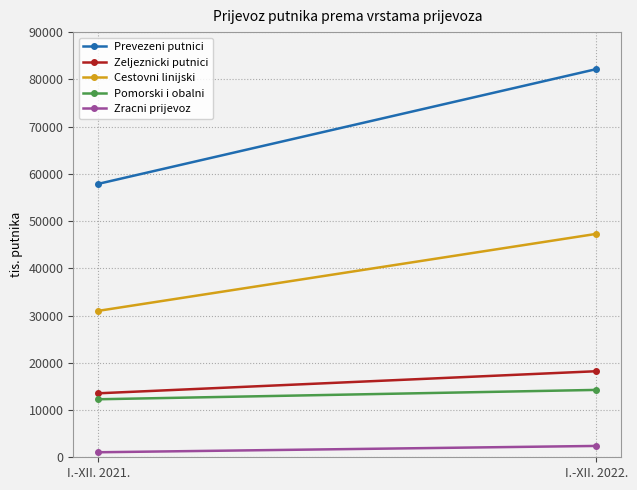

Reading right to left, what are all the values shown in this chart?

Prevezeni putnici: I.-XII. 2022.=82170	I.-XII. 2021.=57874
Zeljeznicki putnici: I.-XII. 2022.=18216	I.-XII. 2021.=13541
Cestovni linijski: I.-XII. 2022.=47292	I.-XII. 2021.=30993
Pomorski i obalni: I.-XII. 2022.=14261	I.-XII. 2021.=12280
Zracni prijevoz: I.-XII. 2022.=2401	I.-XII. 2021.=1061